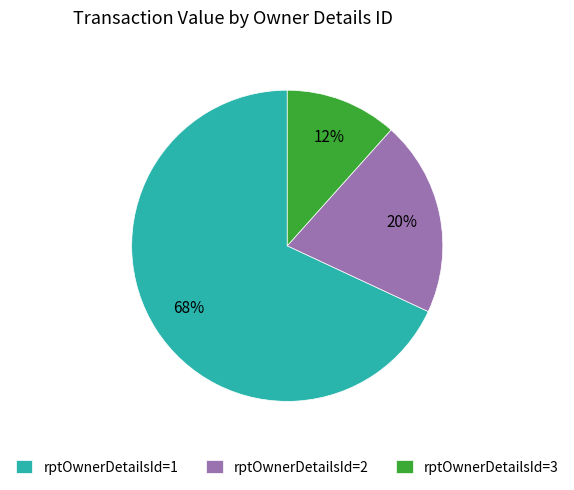

Which slice is the largest?

rptOwnerDetailsId=1